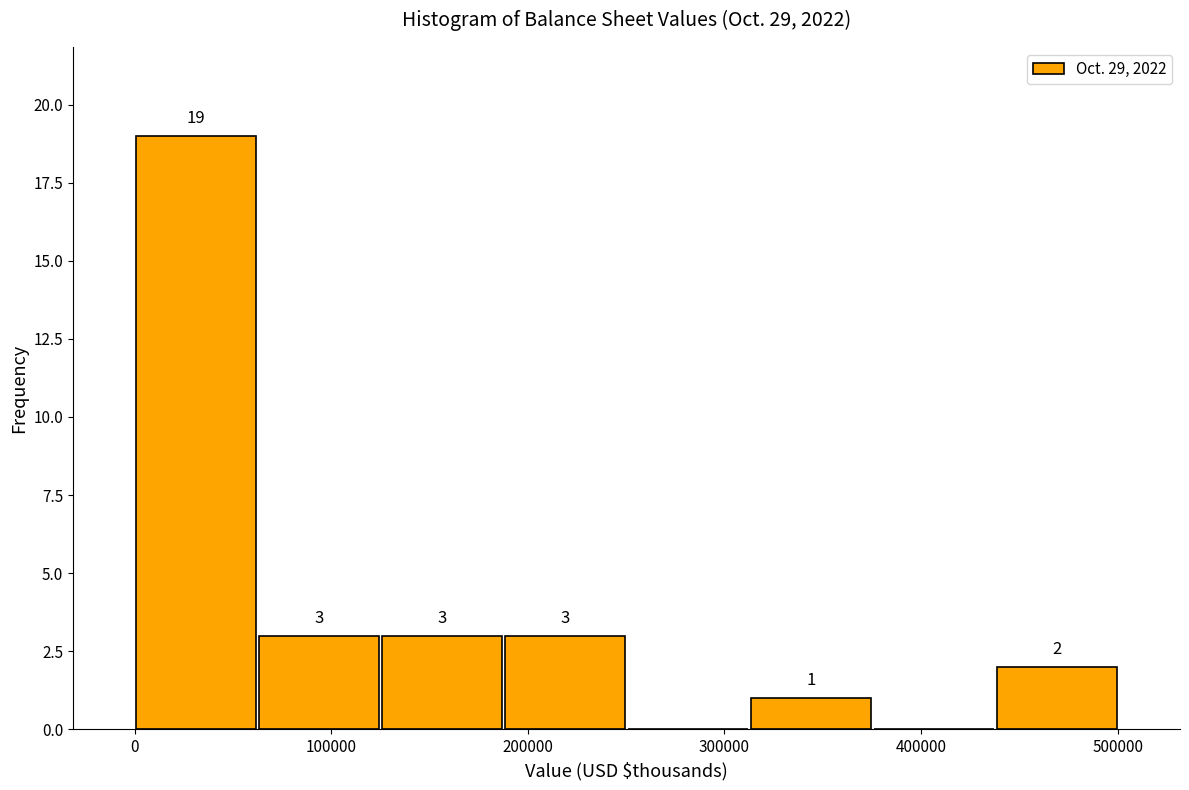

Which range on the x-axis has the tallest bar?

0 to 60000